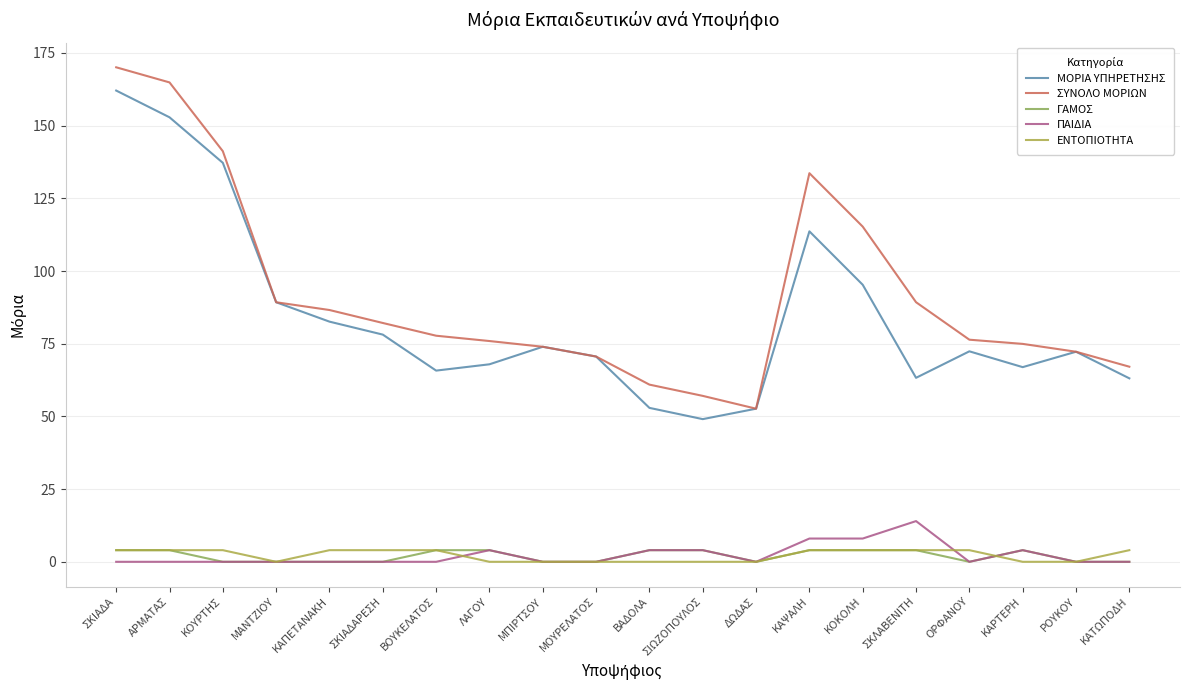

At which label does ΣΥΝΟΛΟ ΜΟΡΙΩΝ reach its minimum?

ΔΩΔΑΣ